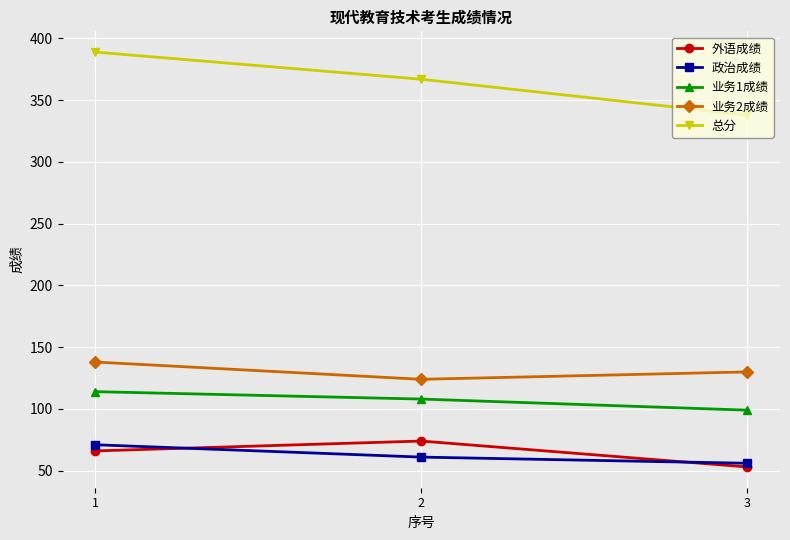

List the series in order of their peak value, lowest first.

政治成绩, 外语成绩, 业务1成绩, 业务2成绩, 总分